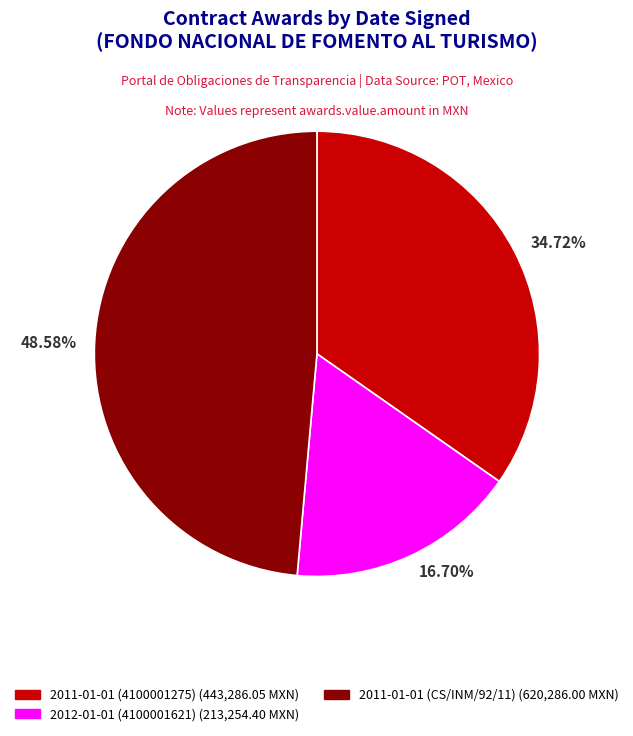

Does 2012-01-01 (4100001621) represent more than half of the total?

No